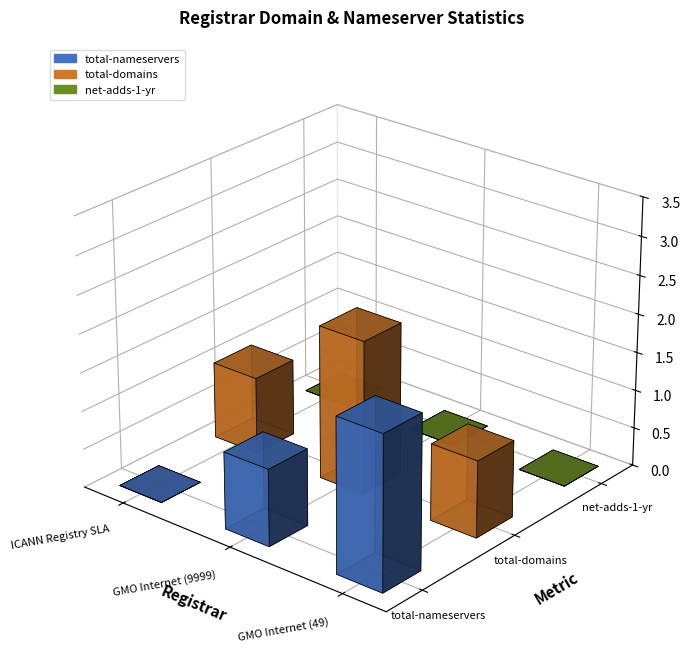

Reading left to right, transcribe all the data shown in this chart.

total-nameservers: 0	1	2
total-domains: 1	2	1
net-adds-1-yr: 0	0	0